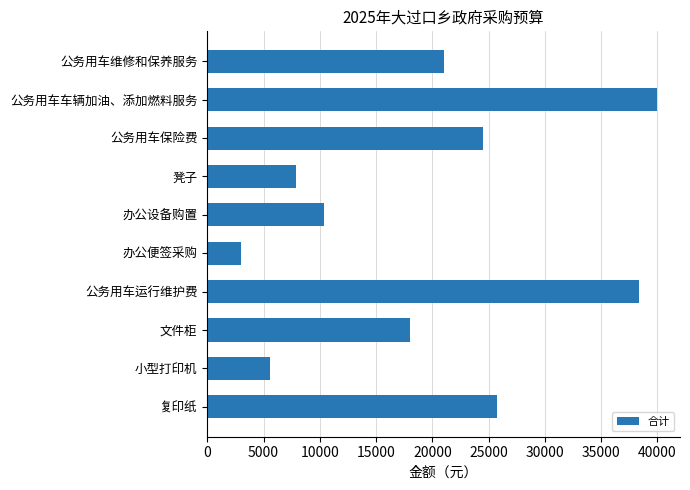

What is the greatest value displayed?

40000